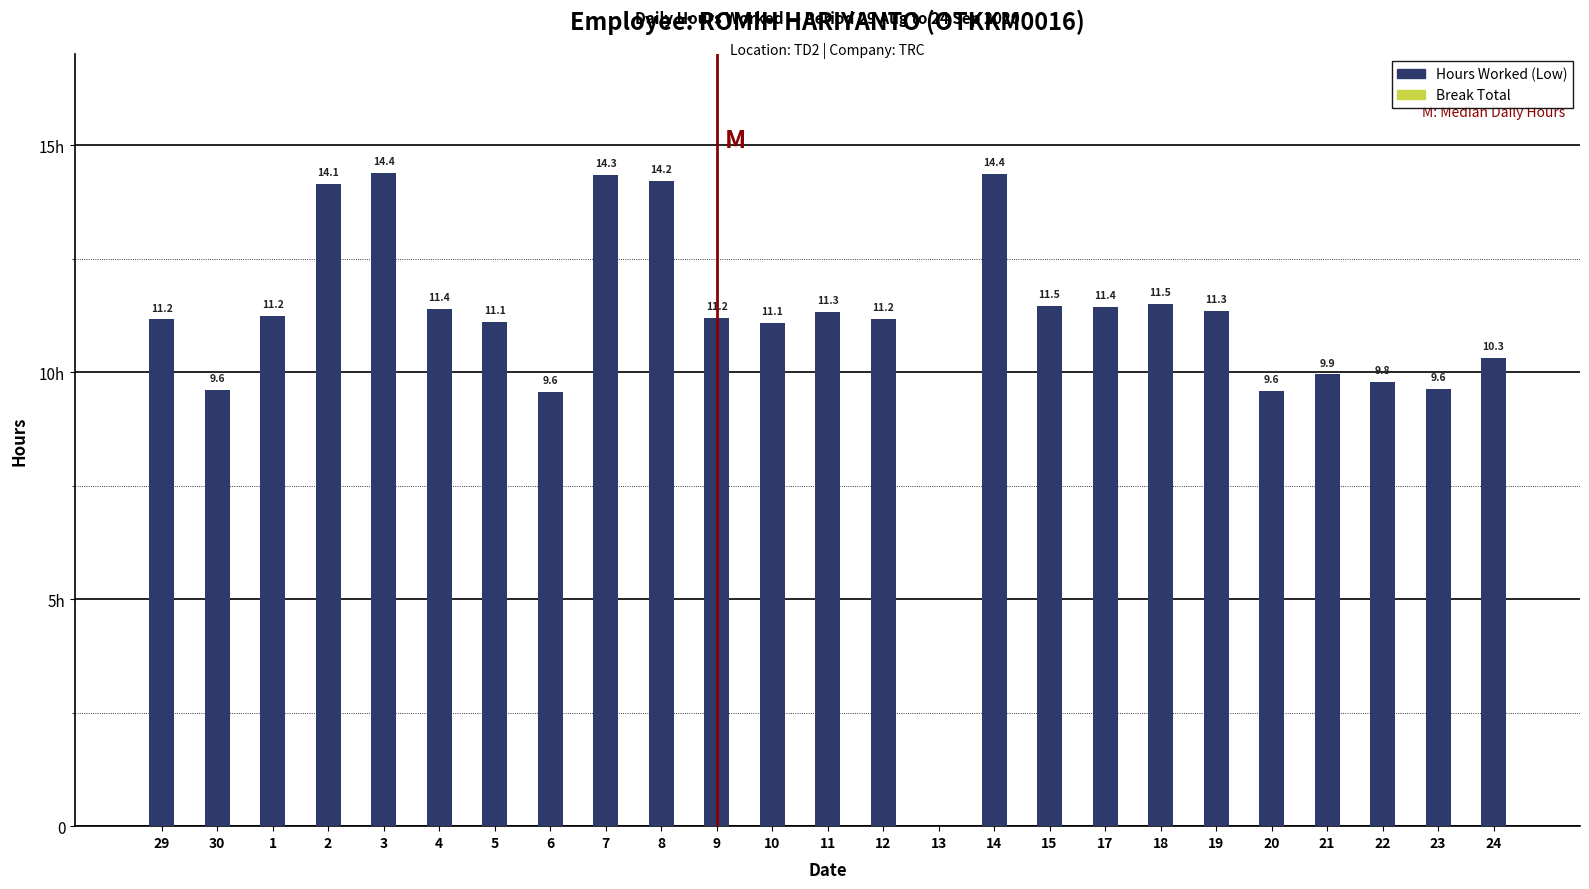

Reading left to right, list all the values displayed in this chart.

Hours Worked (Low): 11.2	9.6	11.2	14.1	14.4	11.4	11.1	9.6	14.3	14.2	11.2	11.1	11.3	11.2	0.0	14.4	11.5	11.4	11.5	11.3	9.6	9.9	9.8	9.6	10.3
Break Total: 0.0	0.0	0.0	0.0	0.0	0.0	0.0	0.0	0.0	0.0	0.0	0.0	0.0	0.0	0.0	0.0	0.0	0.0	0.0	0.0	0.0	0.0	0.0	0.0	0.0